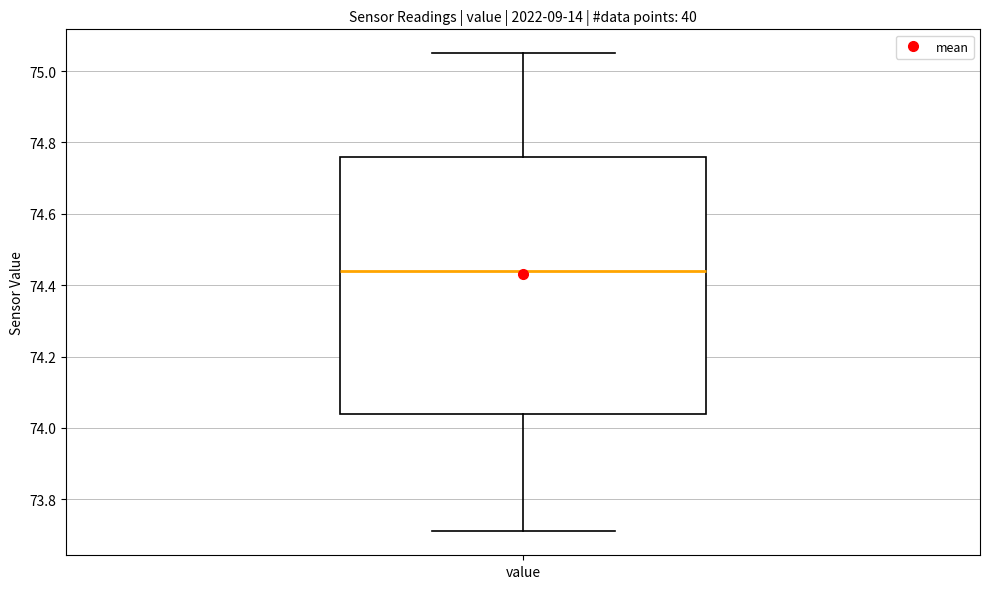

Read this box plot against the y-axis: the position of the median line, the range covered by the box, and the ends of both whiskers. The values are not printed on the chart, so give them approximately, as read against the axis.

median 74.44, box 74.04 to 74.76, whiskers 73.72 to 75.06